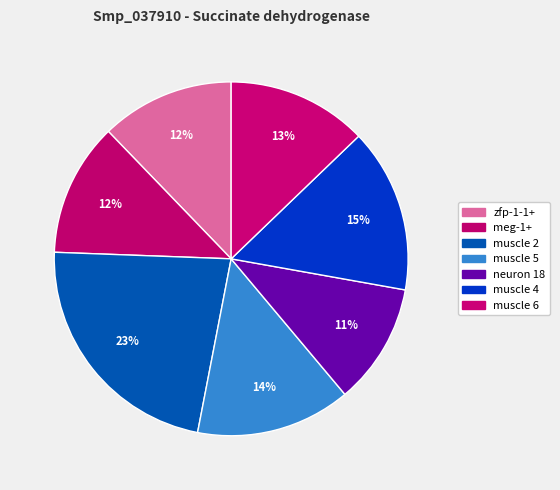

How many slices are in this pie chart?

7